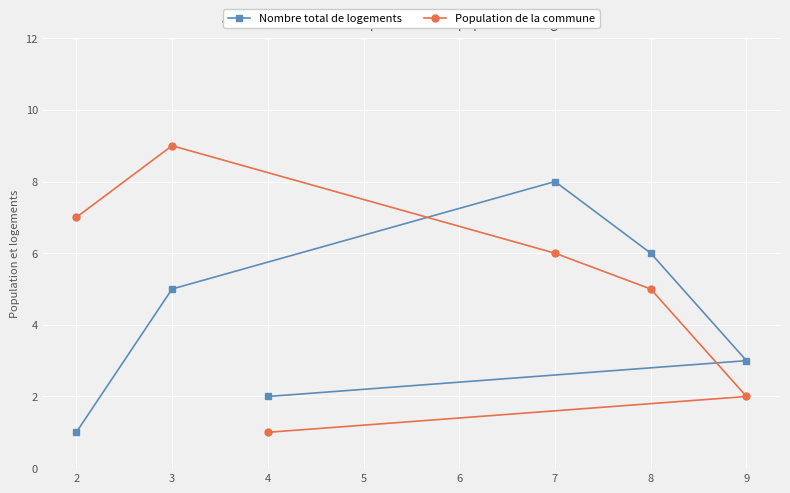

True or false: Nombre total de logements has more than 1 points higher than both neighbors.

False